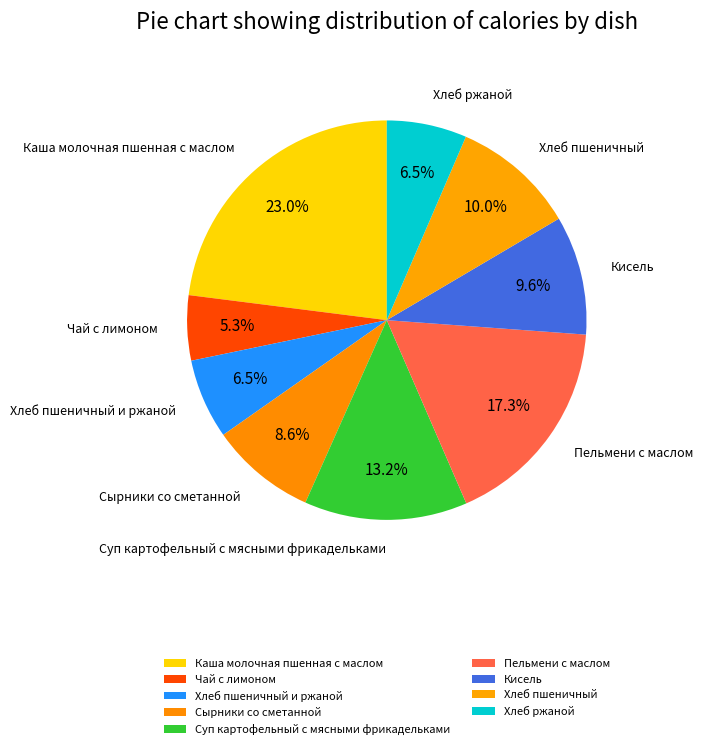

The Кисель slice represents 1% of the pie. True or false?

False